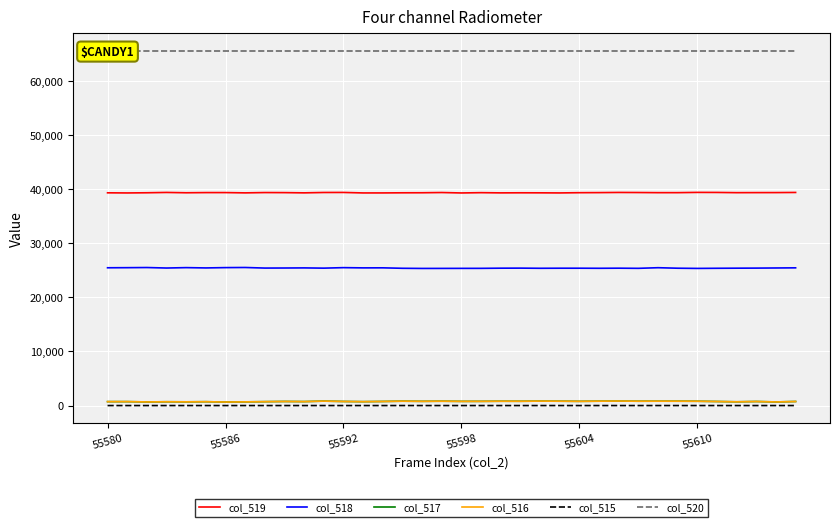

True or false: col_517 and col_518 cross at least once.

False